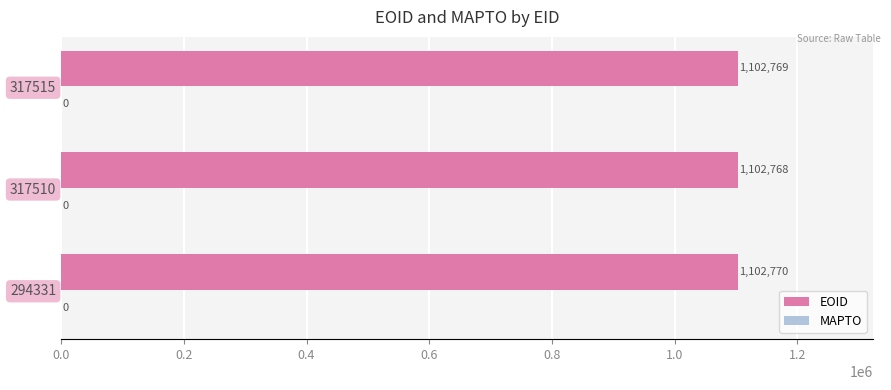

What is the average value?

1102769